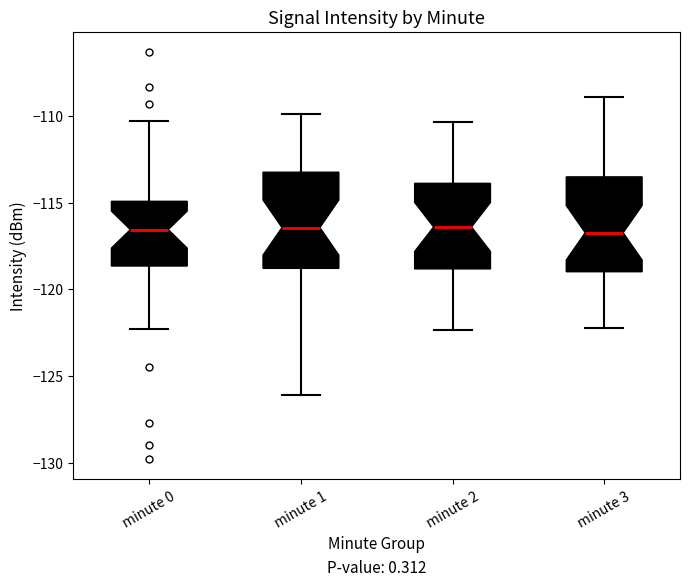

Where does the median line of the box for minute 0 sit on the y-axis? The values are not printed on the chart, so give them approximately, as read against the axis.

-116.5